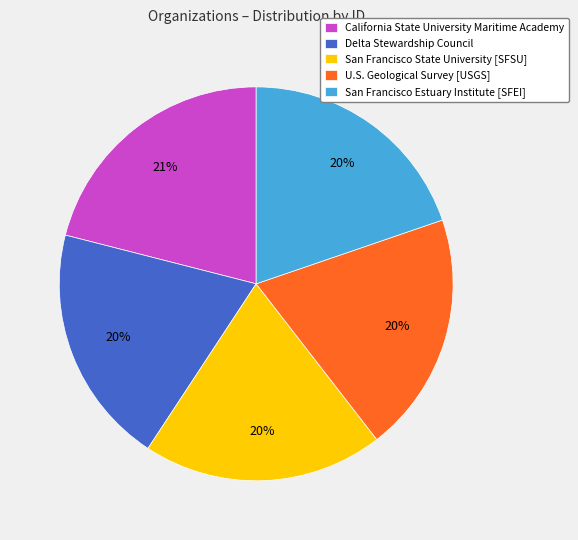

Which has a higher value, San Francisco Estuary Institute [SFEI] or California State University Maritime Academy?

California State University Maritime Academy